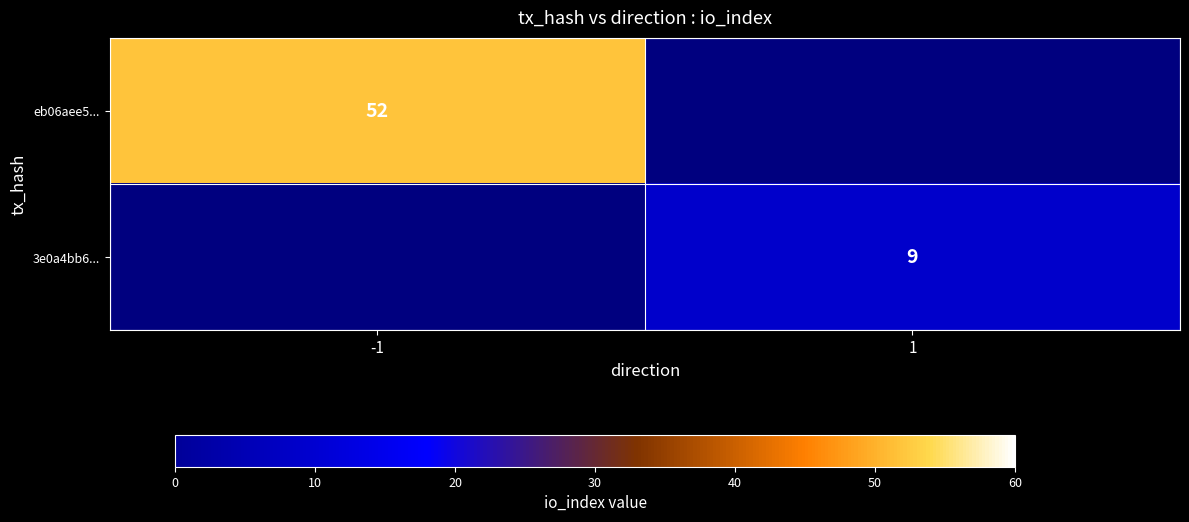

Count the number of data series in this chart.

2